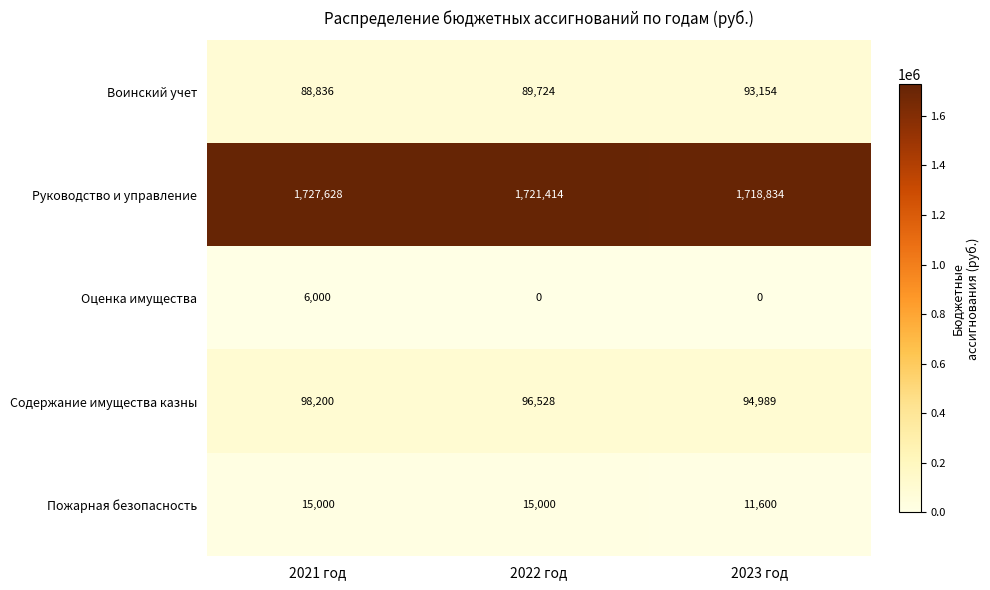

What is the difference between the maximum and minimum values in the Содержание имущества казны series?

3211